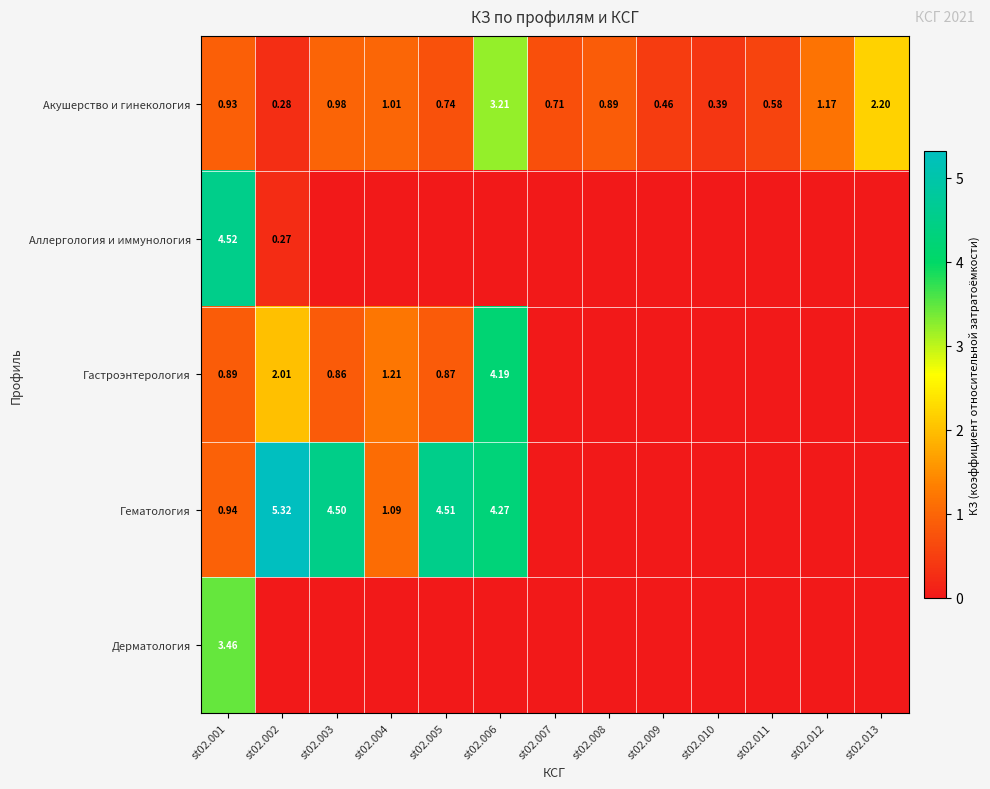

What is the spread (max minus min) of values at st02.013?

2.2